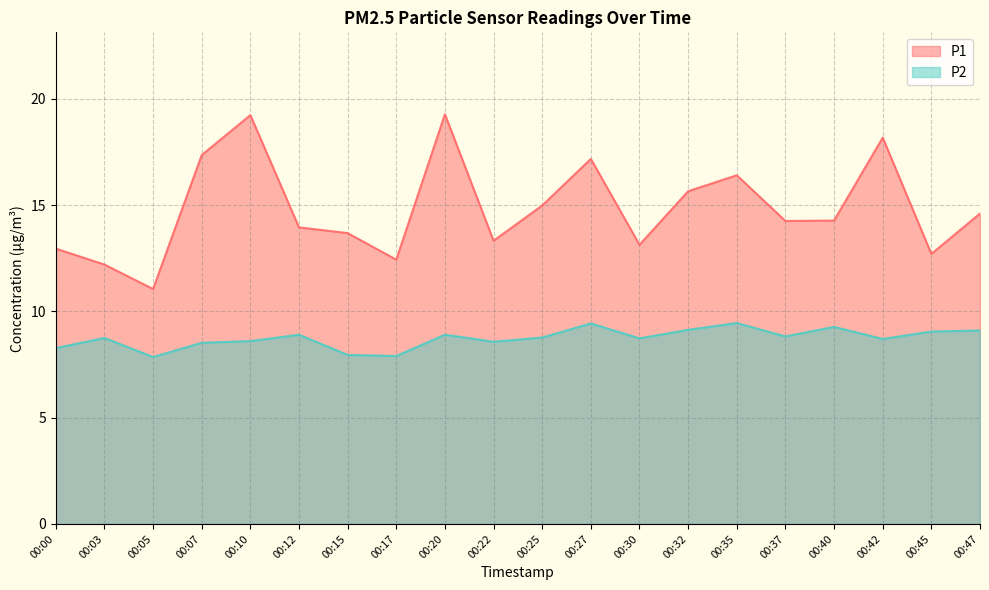

Count the number of categories in the chart.

20